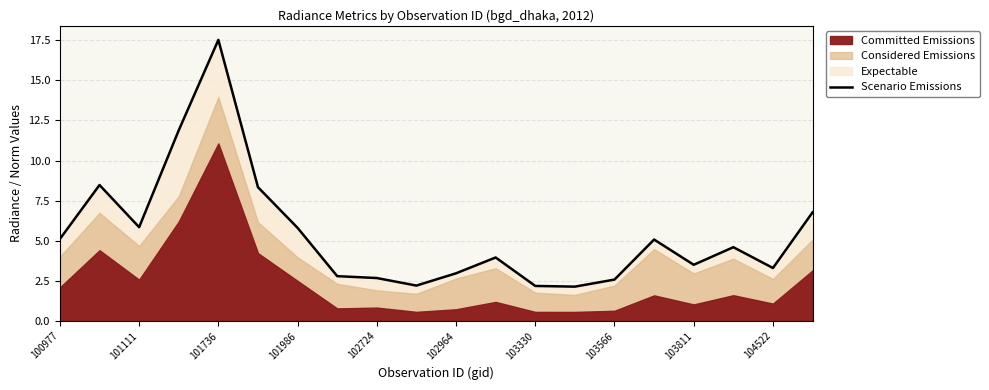

At which label does Scenario Emissions reach its peak?

101736